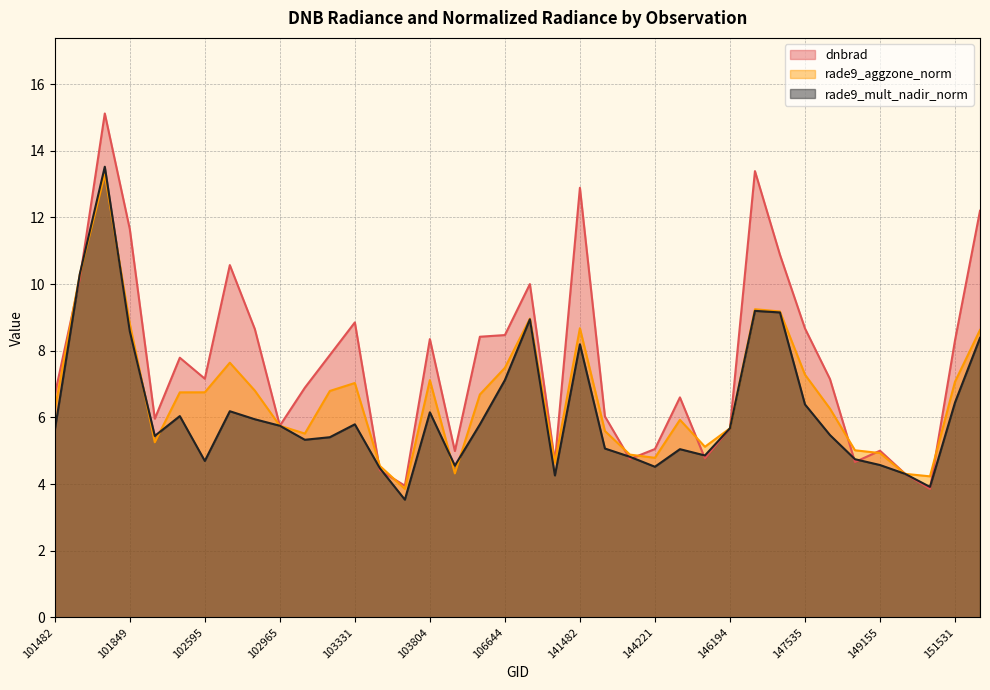

Rank the series by their maximum value, from highest to lowest.

dnbrad, rade9_mult_nadir_norm, rade9_aggzone_norm